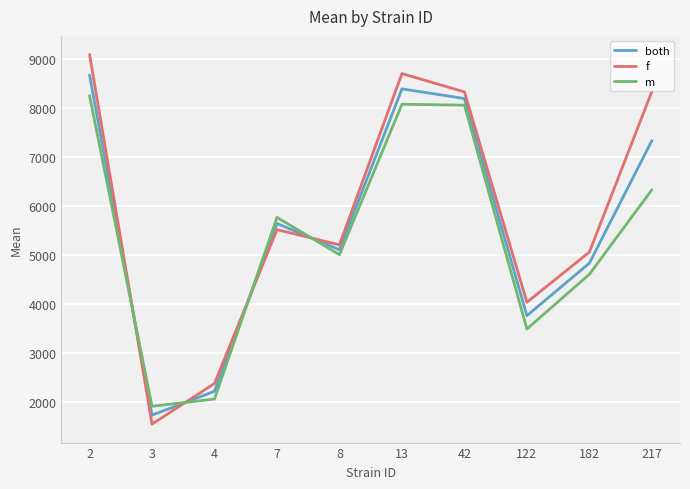

Which series has the largest total across all categories?

f